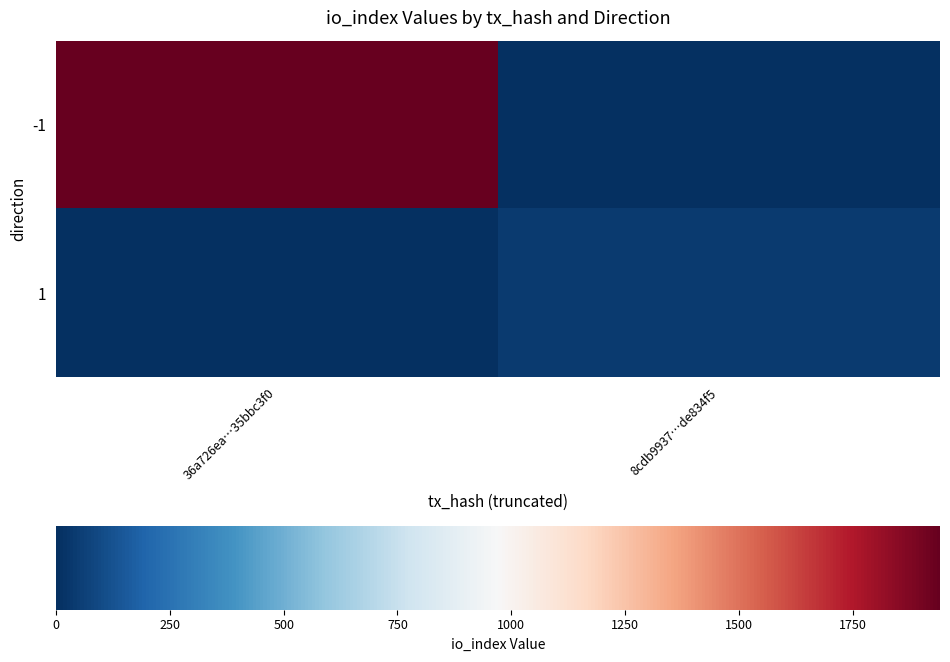

What is the spread (max minus min) of values at 36a726ea…35bbc3f0?

1942